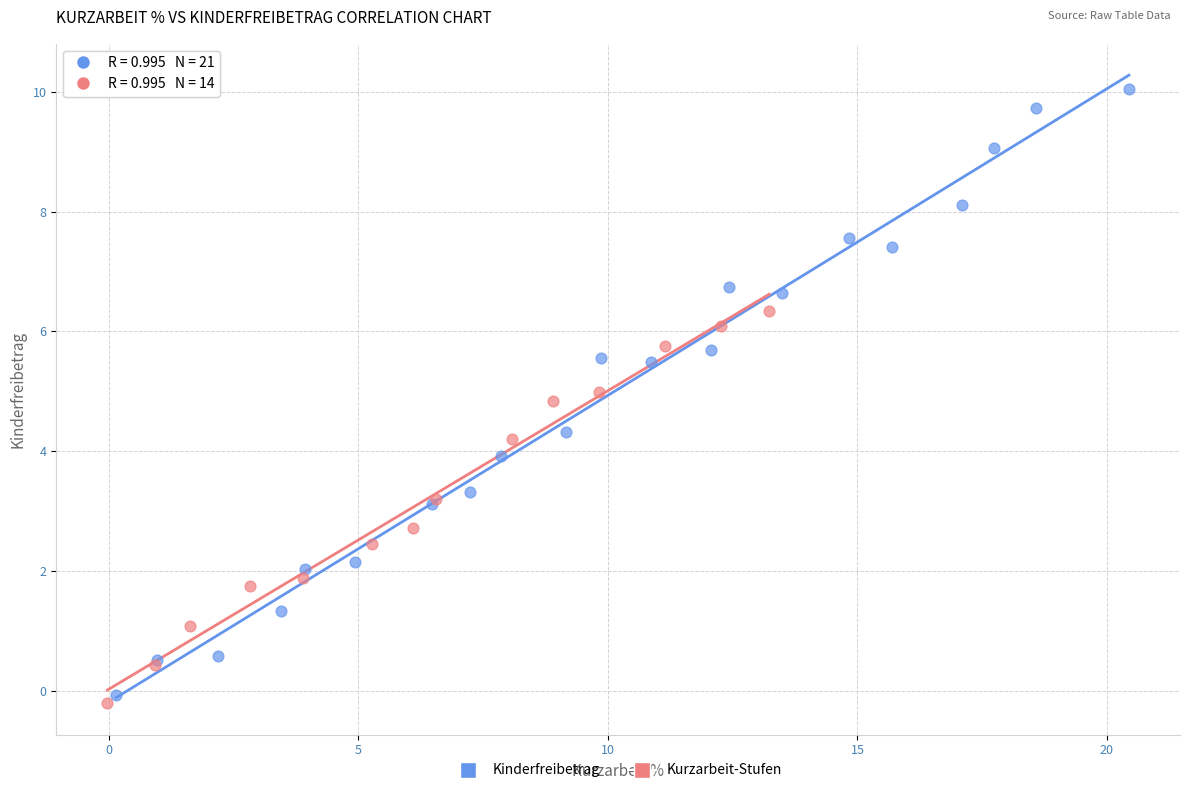

Which series has the largest Y range (max minus min)?

Kinderfreibetrag